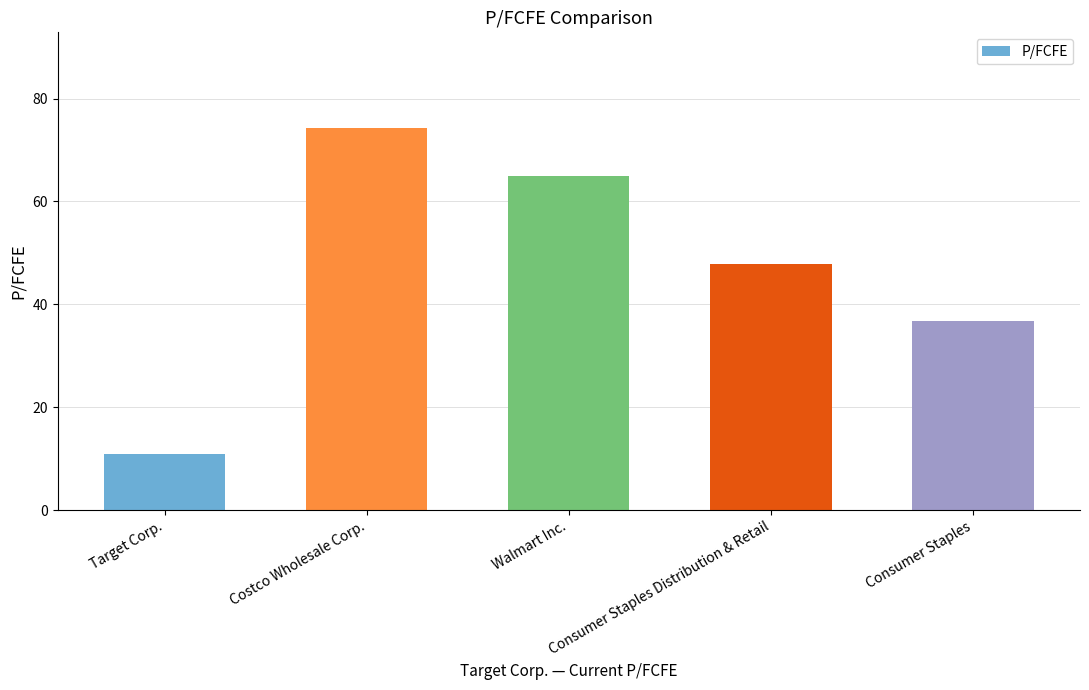

Which category has the highest value across all series?

Costco Wholesale Corp.